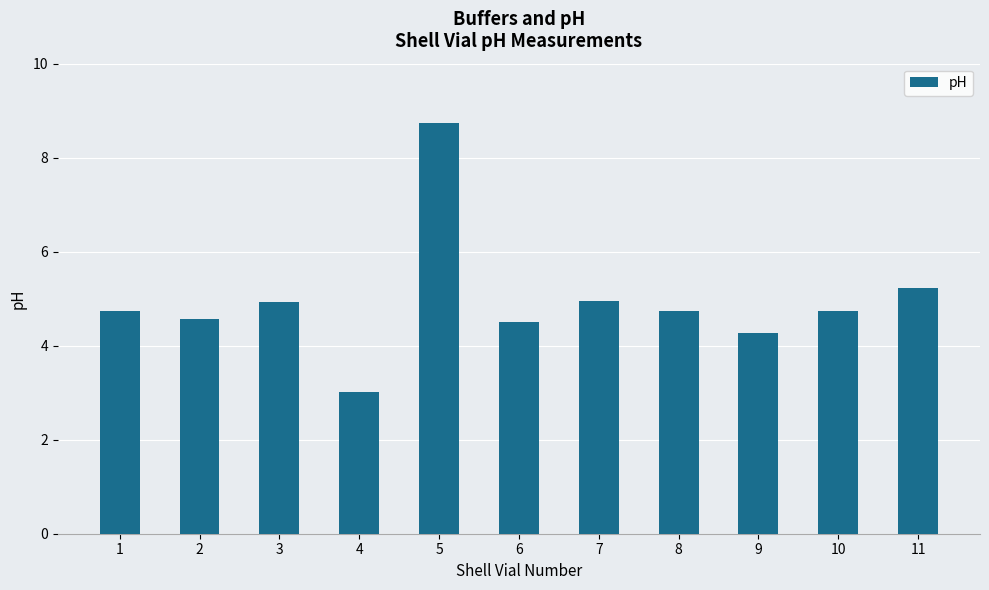

Where does the data first go above 4?

1